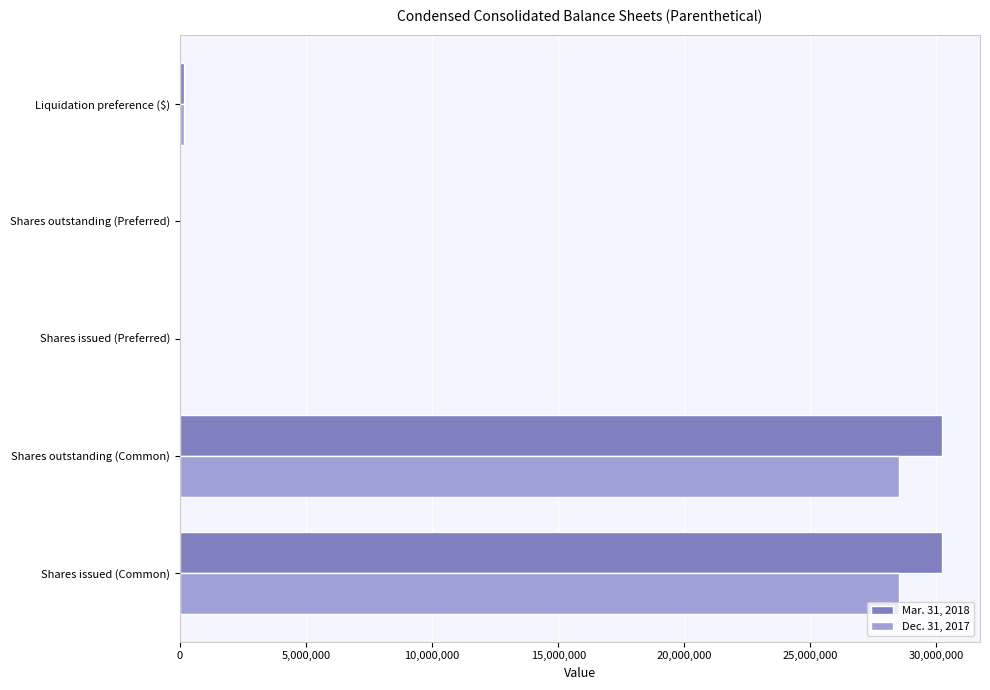

What is the maximum value shown in the chart?

30216009